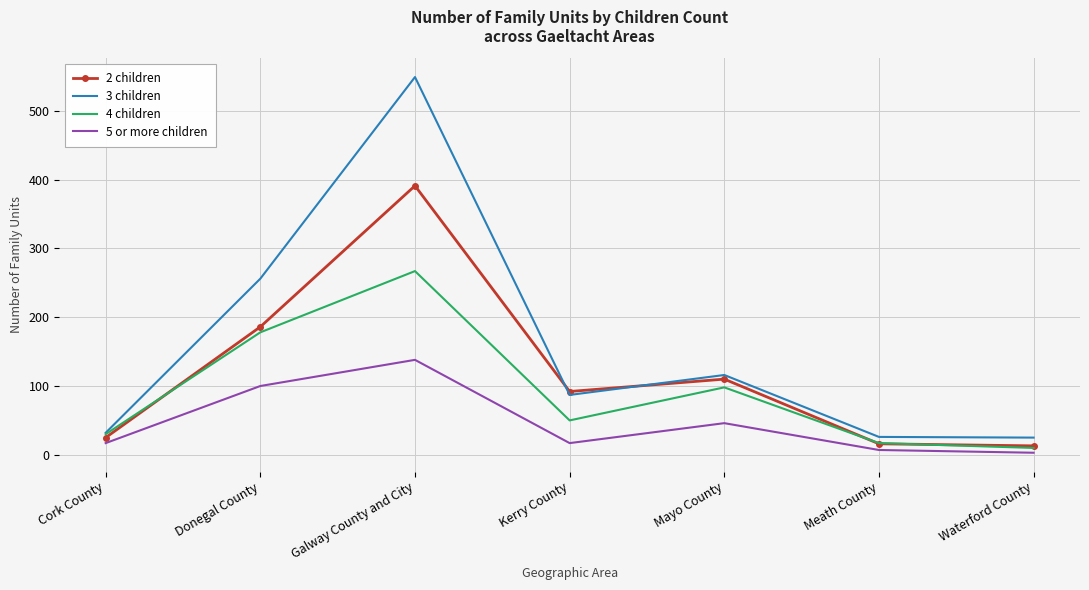

True or false: 2 children has a value of 16 at Meath County.

True